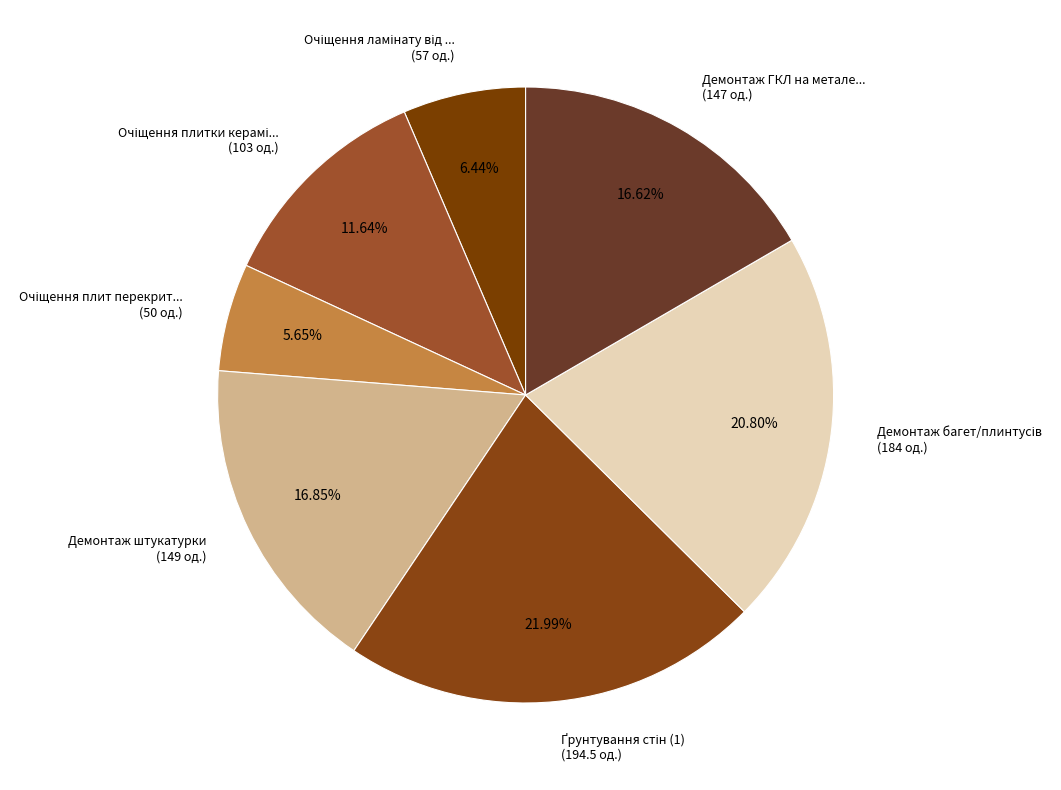

Which category has the smallest portion of the pie?

Очіщення плит перекриття від сажі